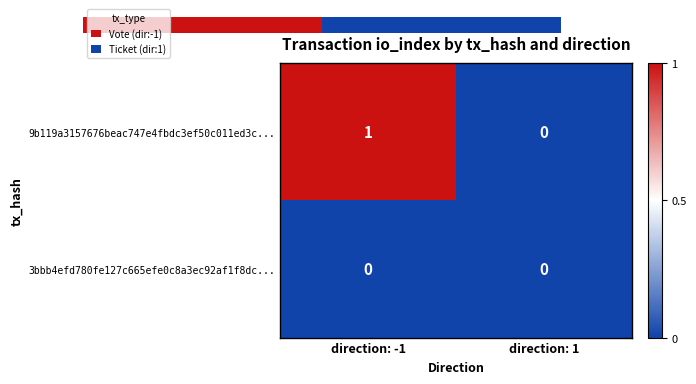

List the series in order of their overall mean, highest first.

9b119a3157676beac747e4fbdc3ef50c011ed3c..., 3bbb4efd780fe127c665efe0c8a3ec92af1f8dc...